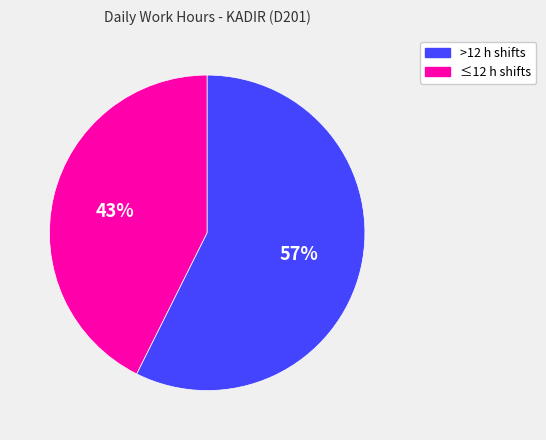

Is there a majority slice in this chart?

Yes